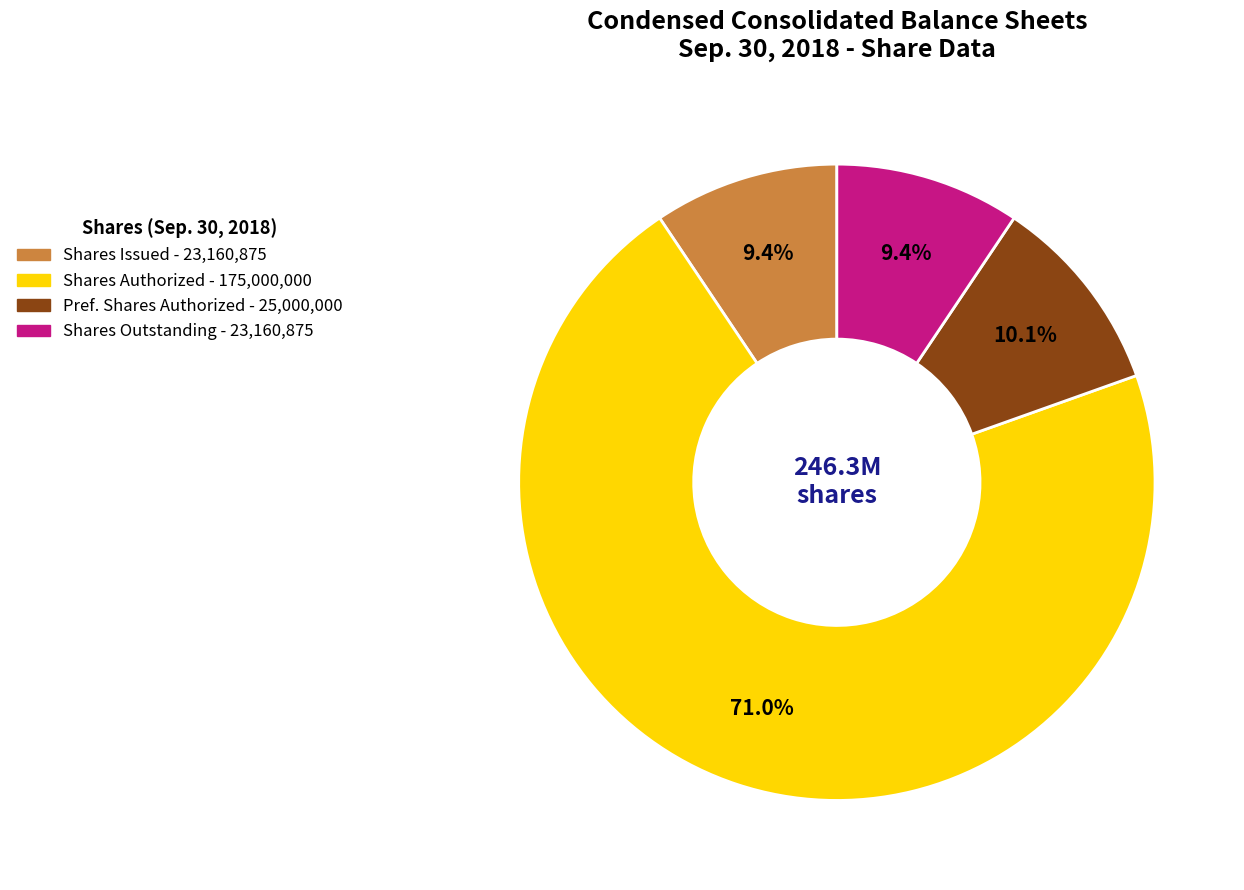

Is there any slice that represents more than half of the pie?

Yes